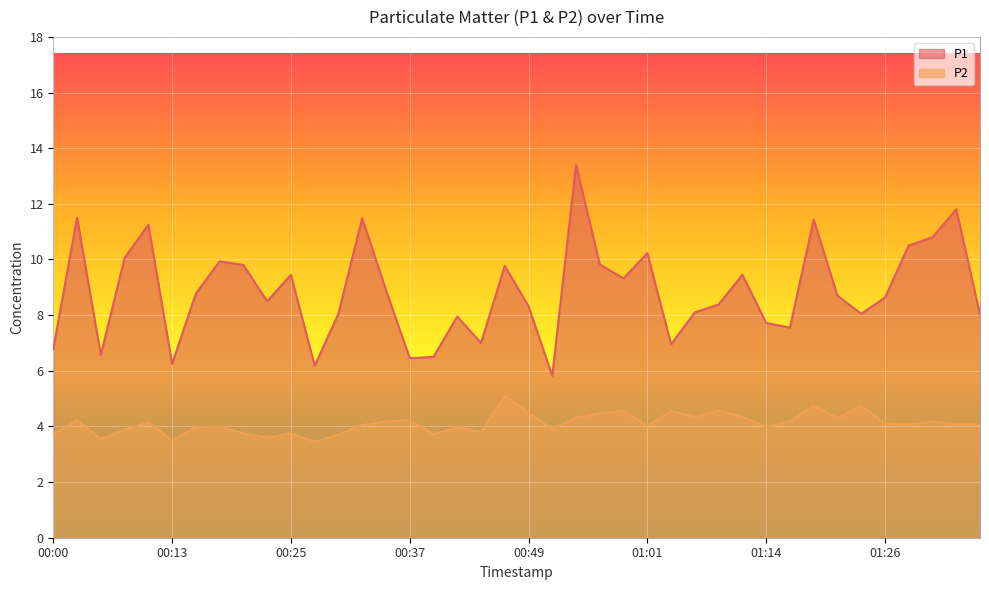

The P1 series shows 8.9 at 00:34. True or false?

True